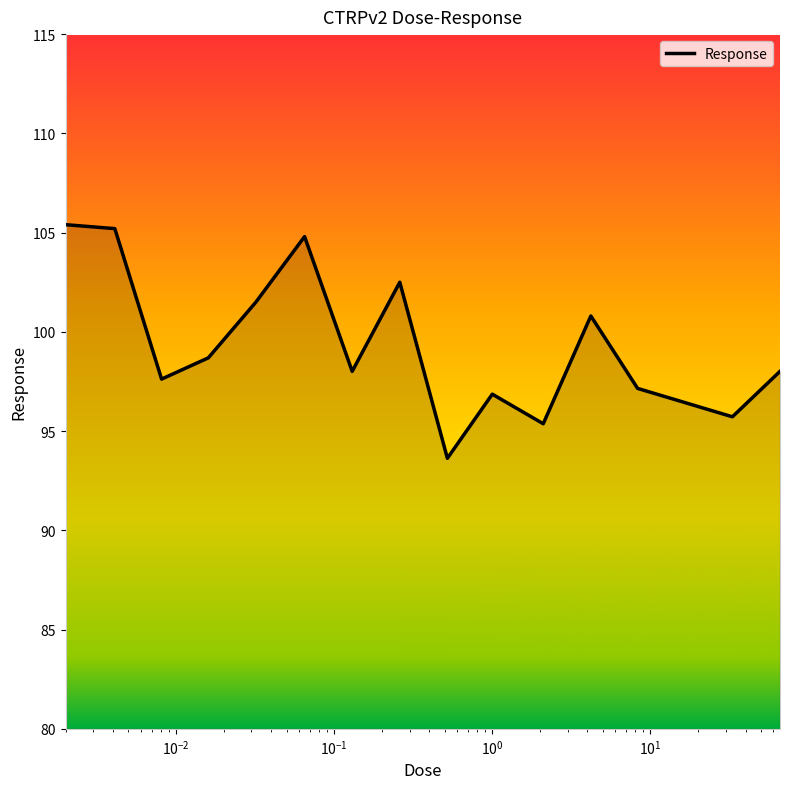

What is the difference between the maximum and minimum values?

11.8